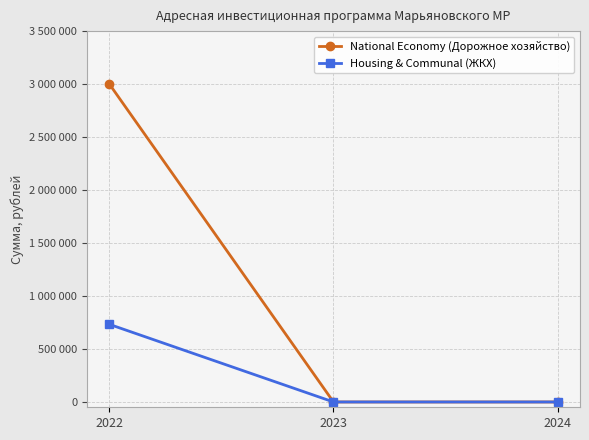

Is this an area chart (filled region under the line)?

No